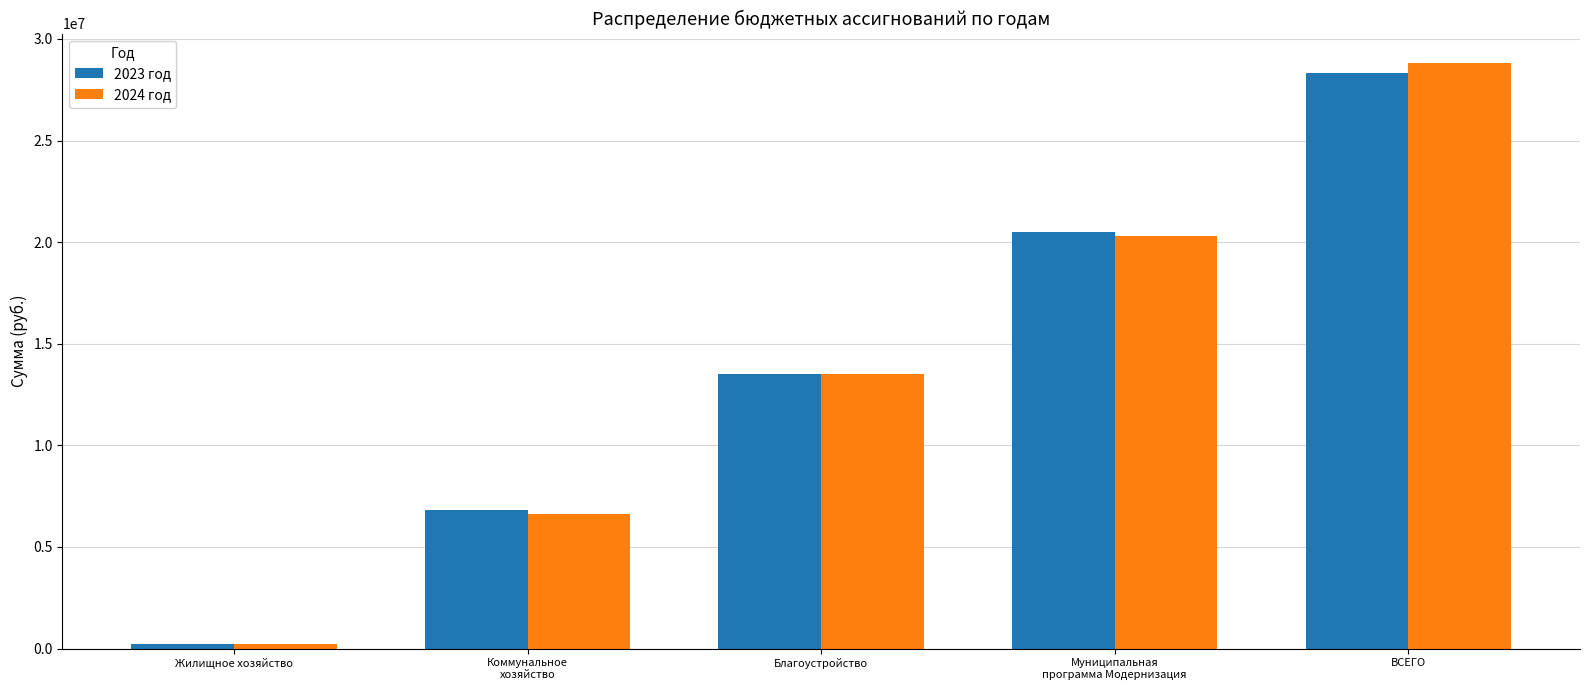

Which series has the widest spread of values?

2024 год